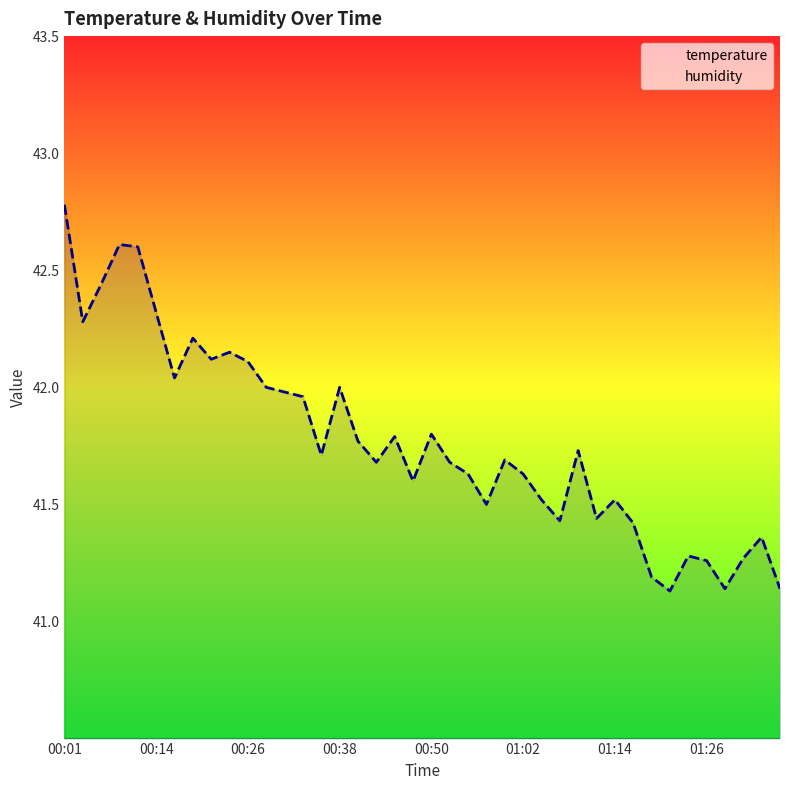

At which category does the chart reach its peak across all series?

00:01